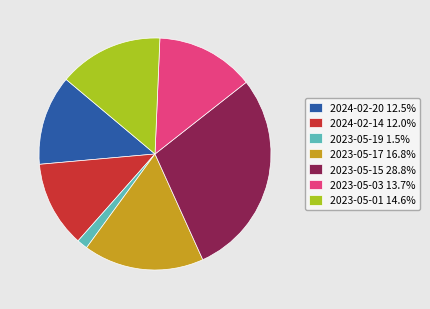

Do 2023-05-03 13.7% and 2023-05-19 1.5% together represent more than half of the pie?

No